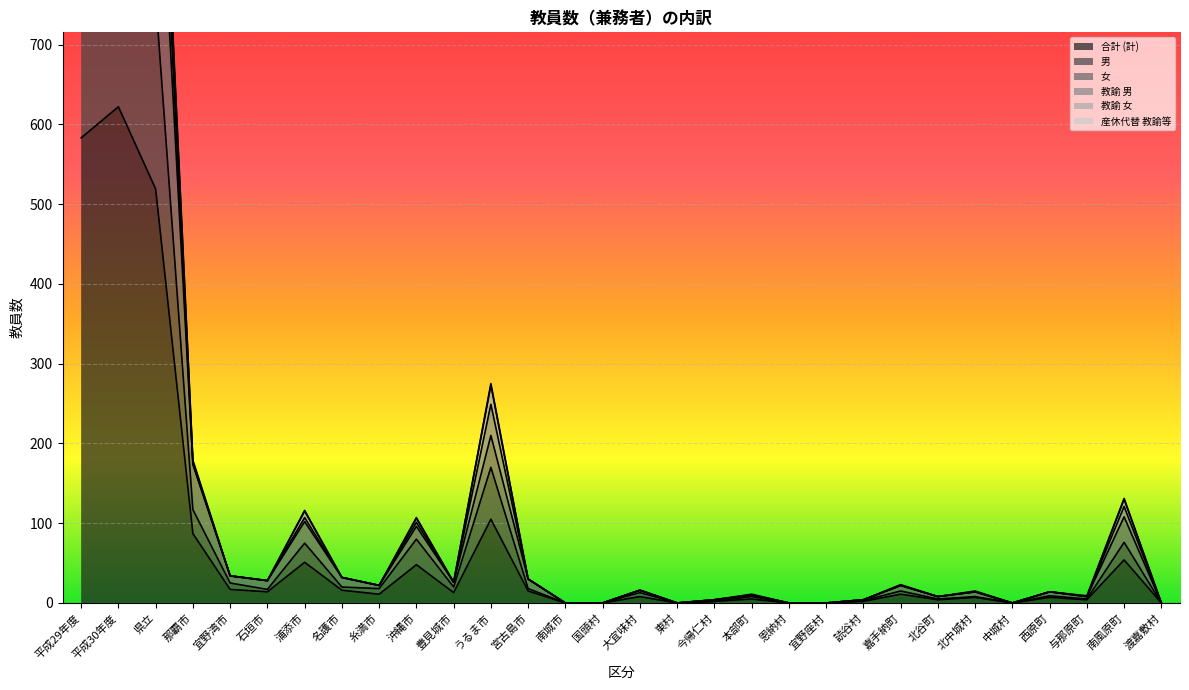

What is the maximum value for 合計 (計)?

622